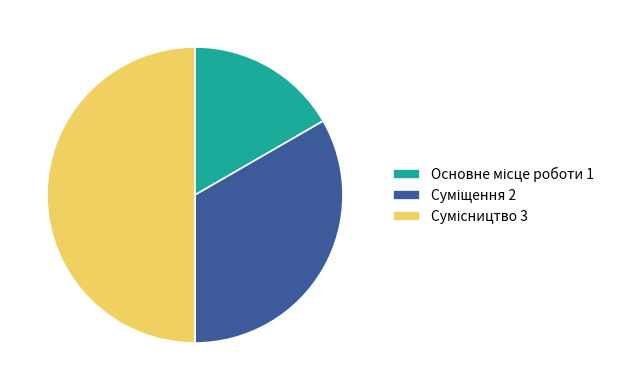

Count the number of slices in the pie.

3